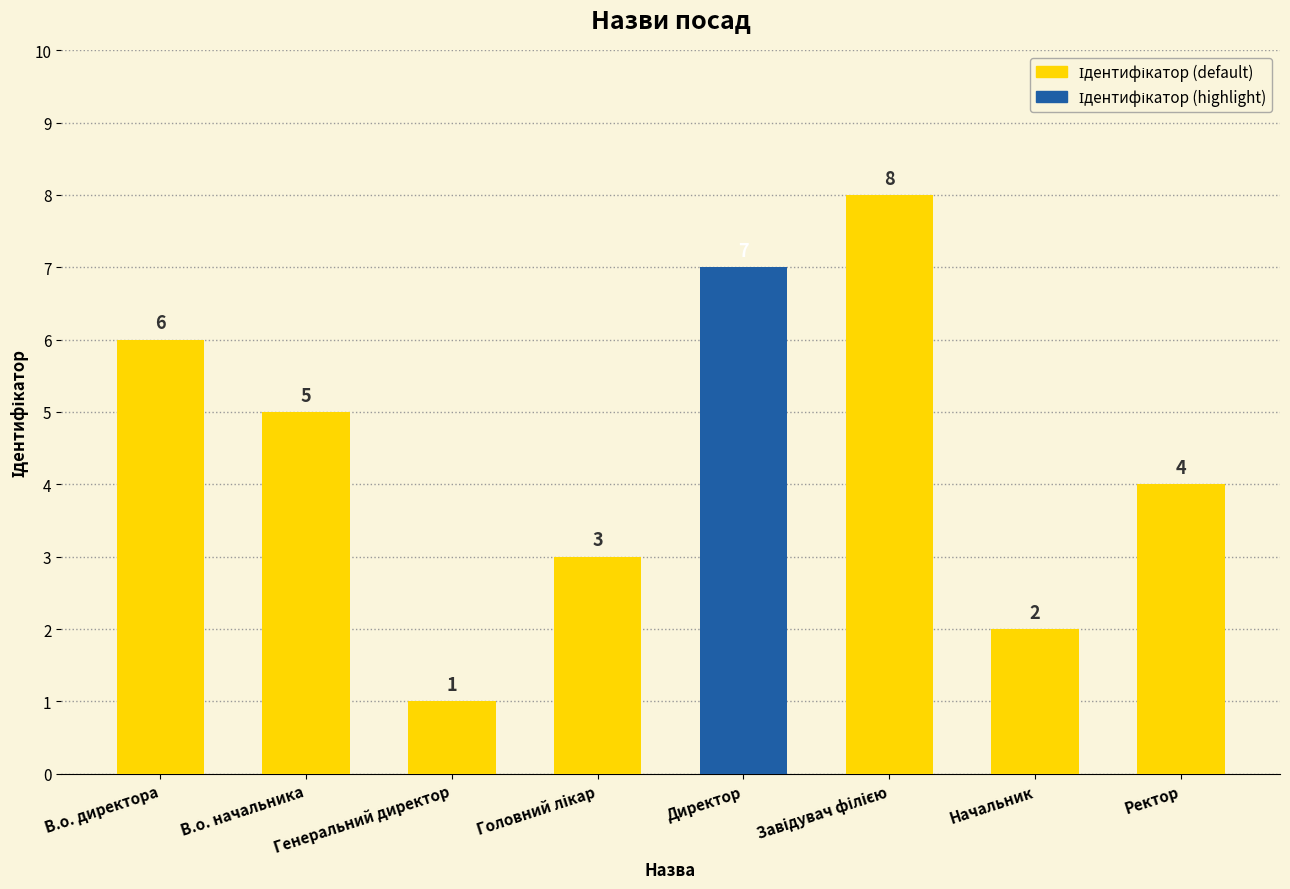

List the labels in order of value, smallest first.

Генеральний директор, Начальник, Головний лікар, Ректор, В.о. начальника, В.о. директора, Директор, Завідувач філією